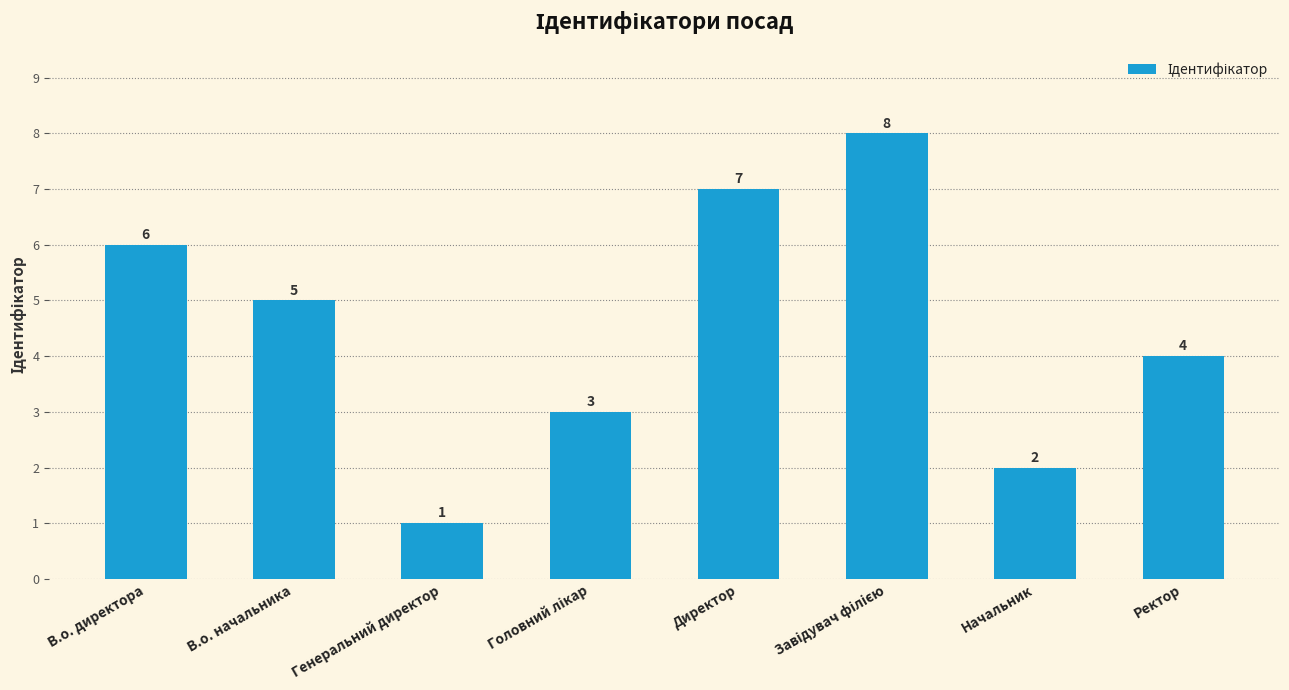

What is the approximate value at Генеральний директор?

1